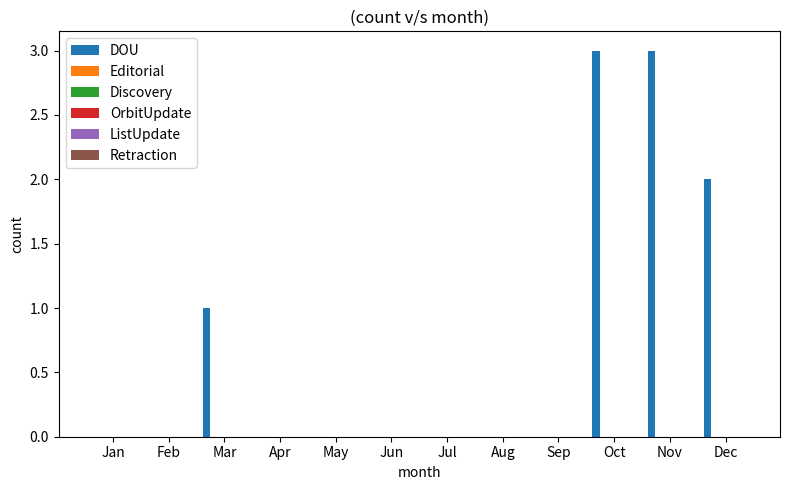

What is the maximum value shown in the chart?

3